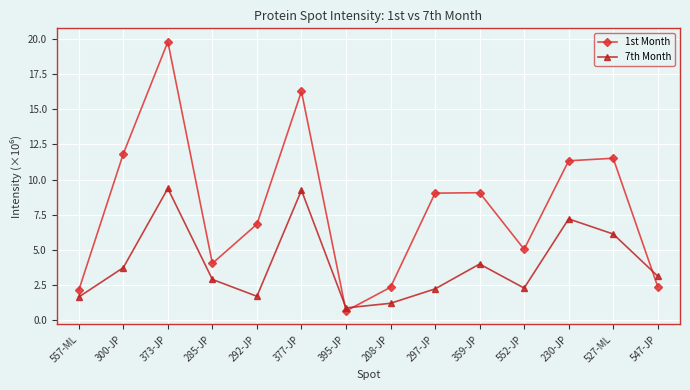

At which category does the chart reach its peak across all series?

373-JP